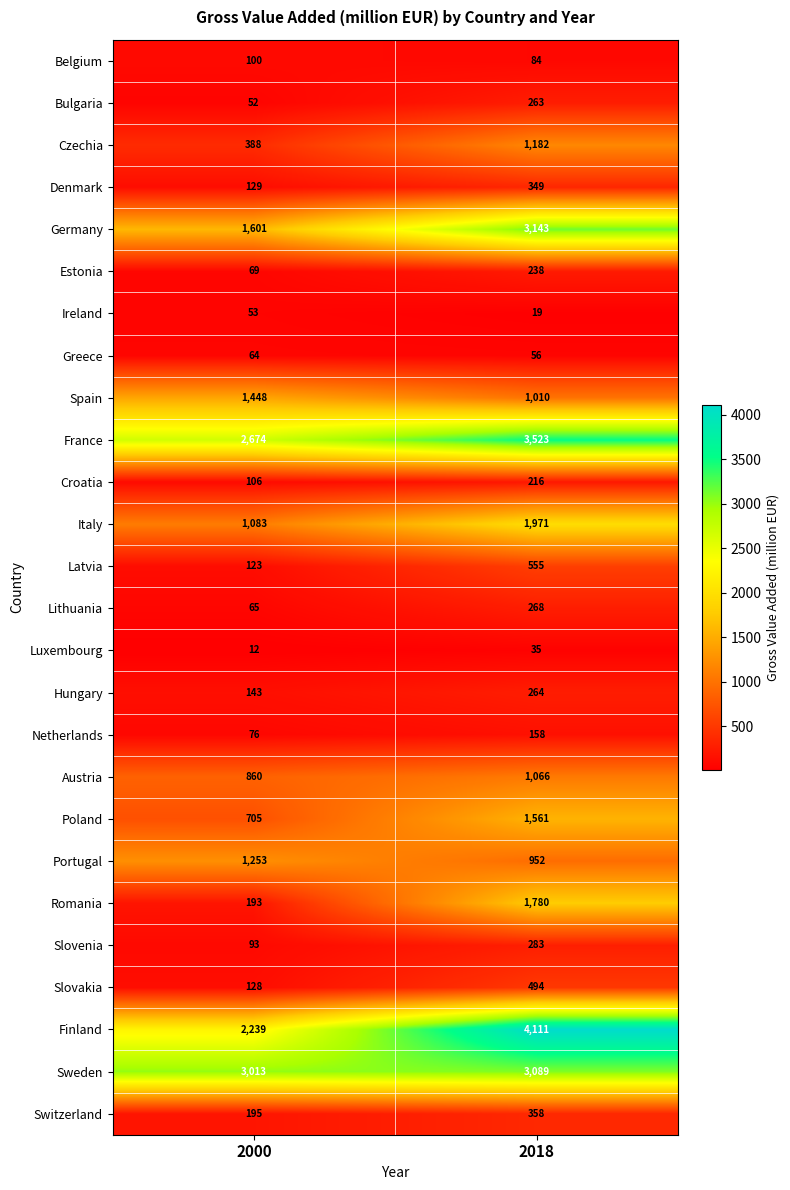

How many distinct data groups are displayed?

26